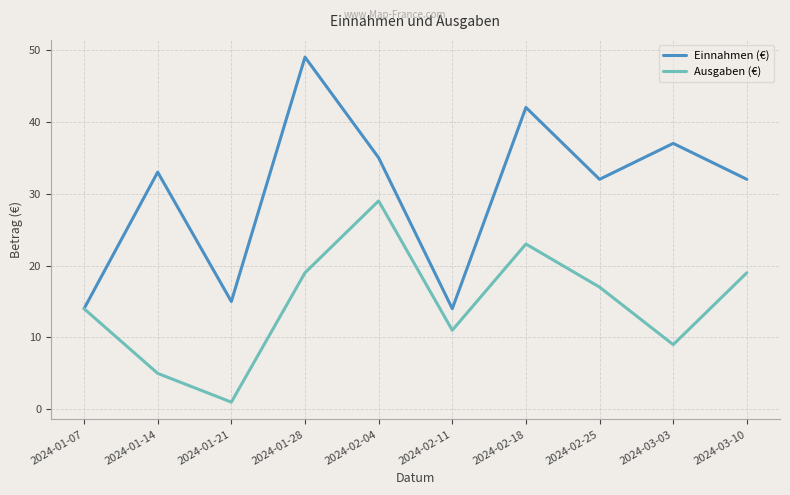

What is the difference between the second highest and minimum values in the Ausgaben (€) series?

22